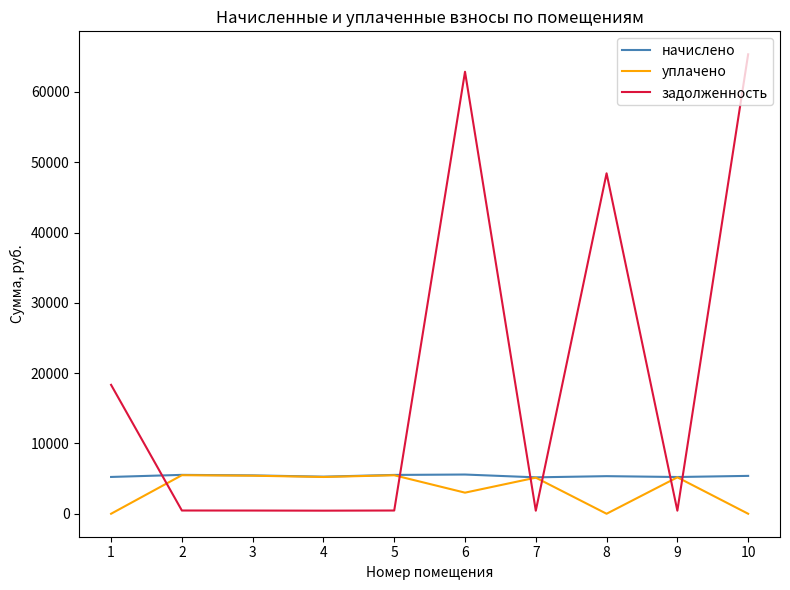

The value of начислено at 5 is 9754.4. True or false?

False